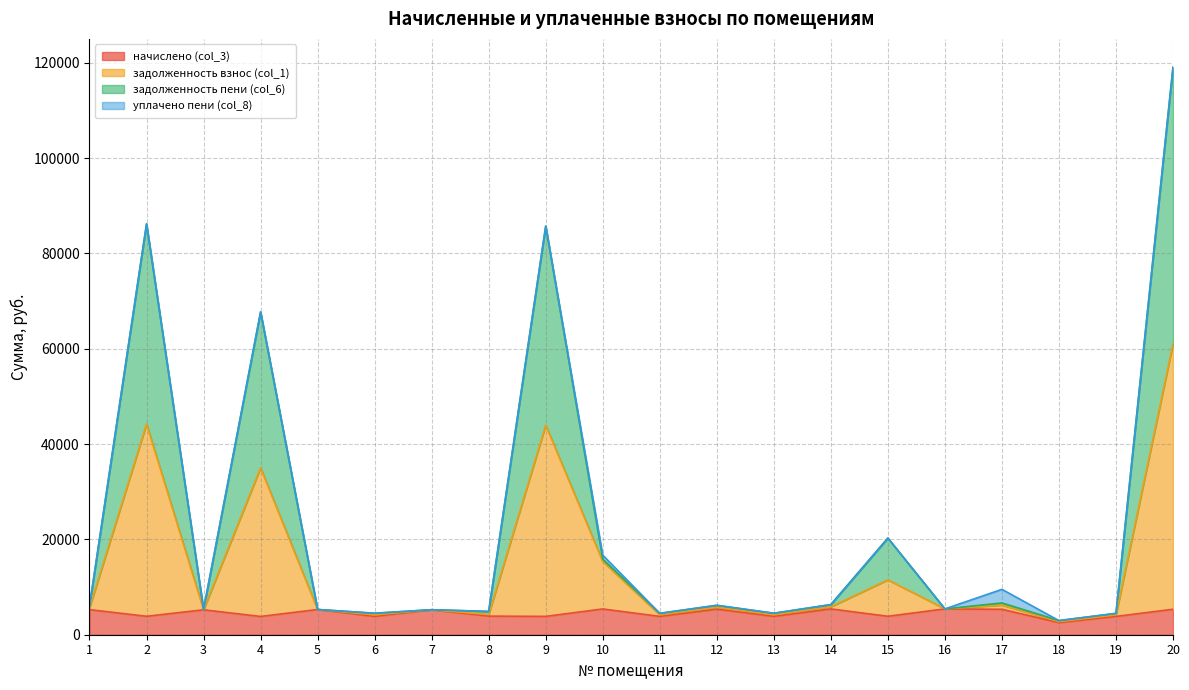

What is the value of the задолженность взнос (col_1) point at the 11th from the left?

4167.5